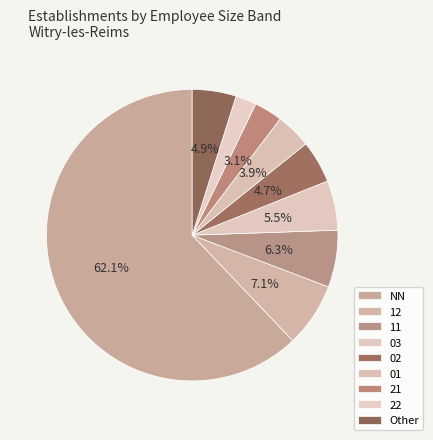

Count the number of slices in the pie.

9